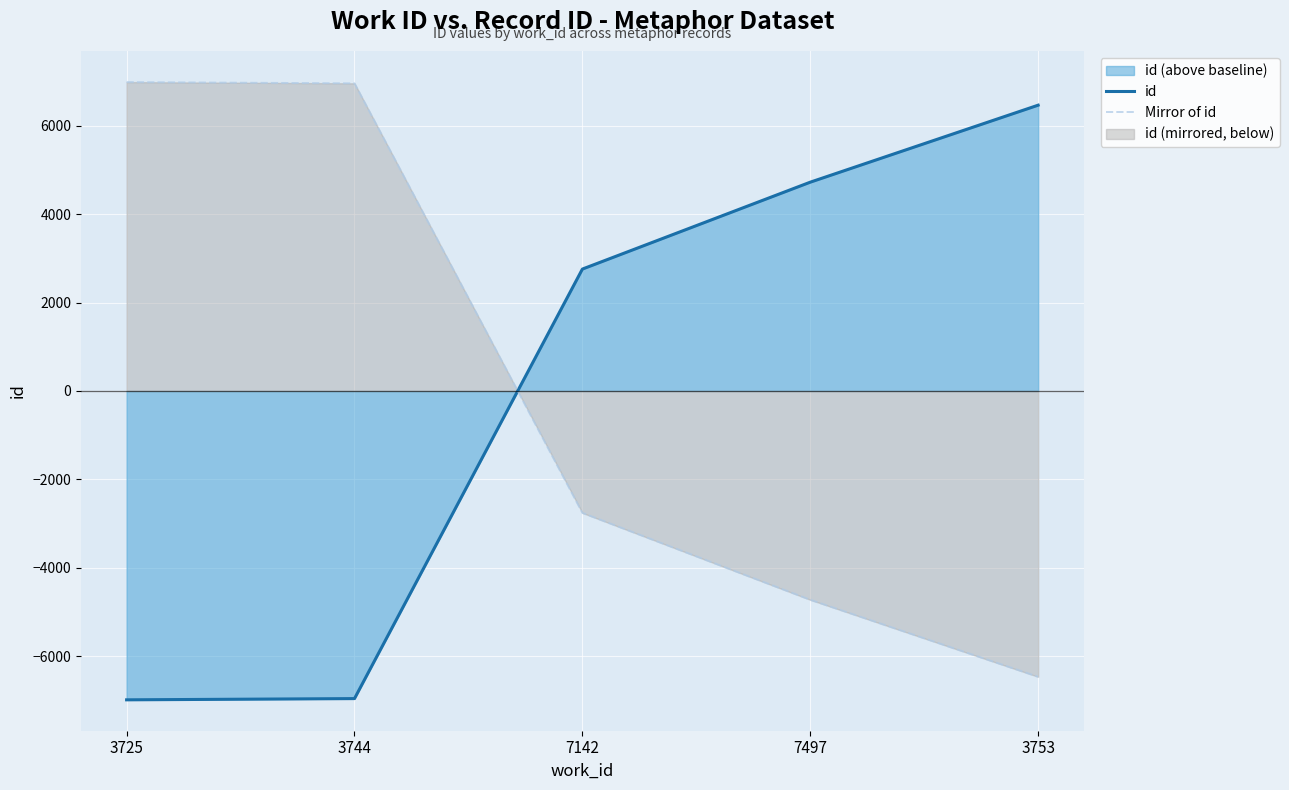

What is the difference between the maximum and minimum values in the id series?

13453.0